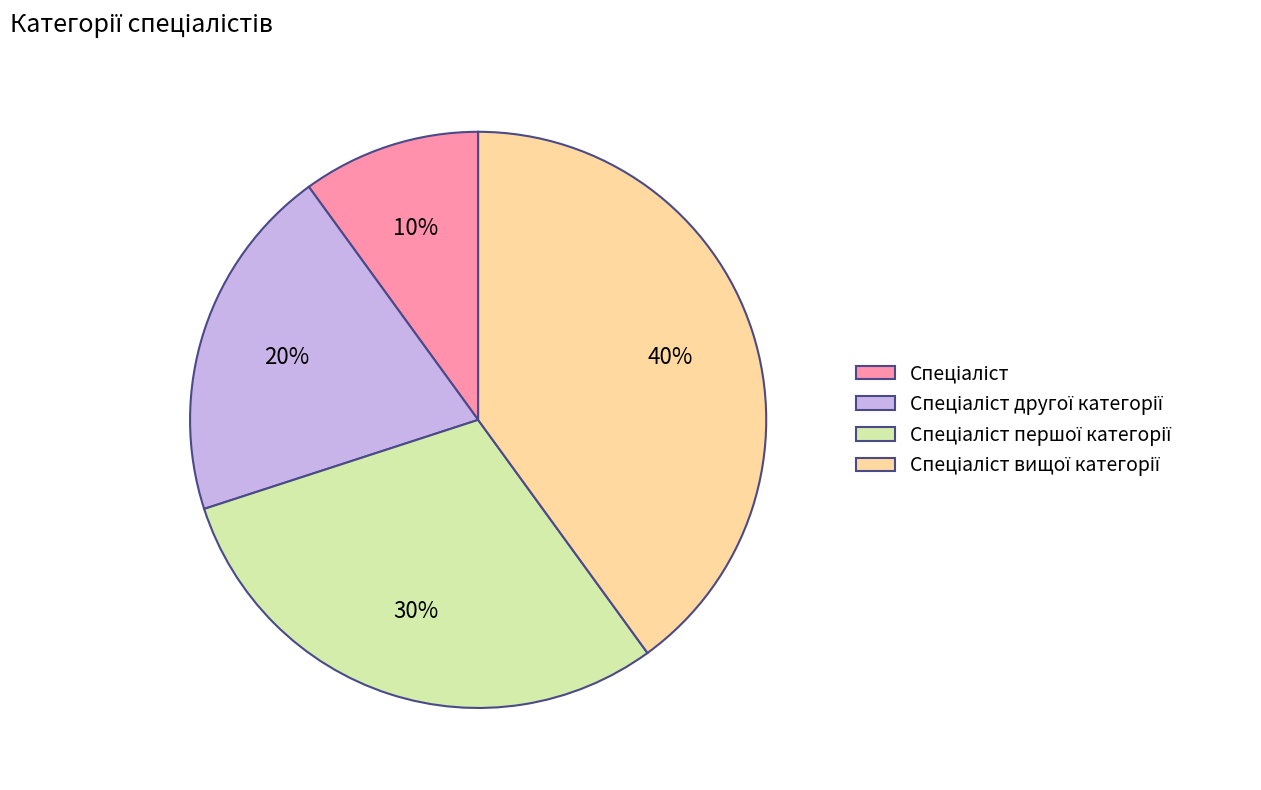

Does any single category account for the majority?

No